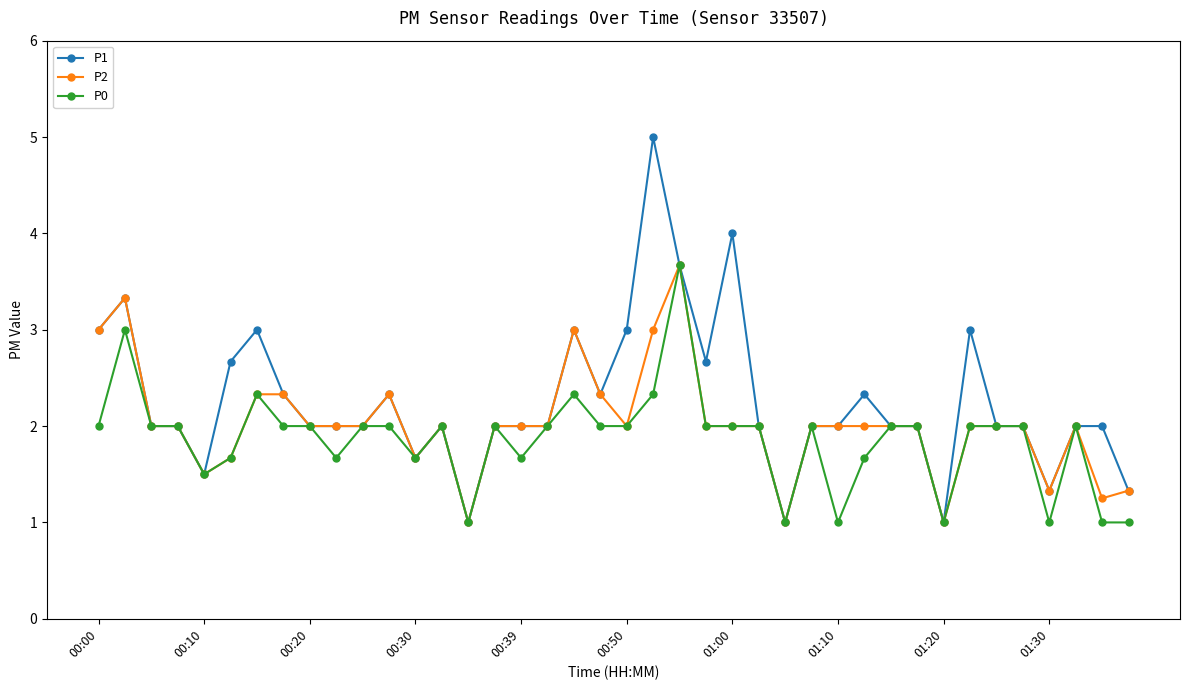

What are all the series names shown in the legend?

P1, P2, P0